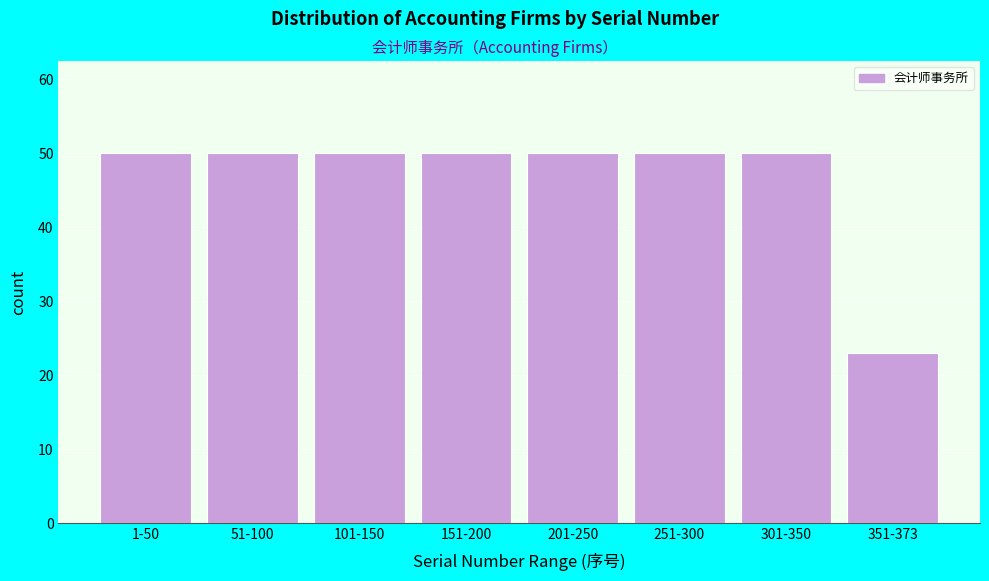

Reading left to right, extract all data points from this chart.

1-50=50	51-100=50	101-150=50	151-200=50	201-250=50	251-300=50	301-350=50	351-373=23